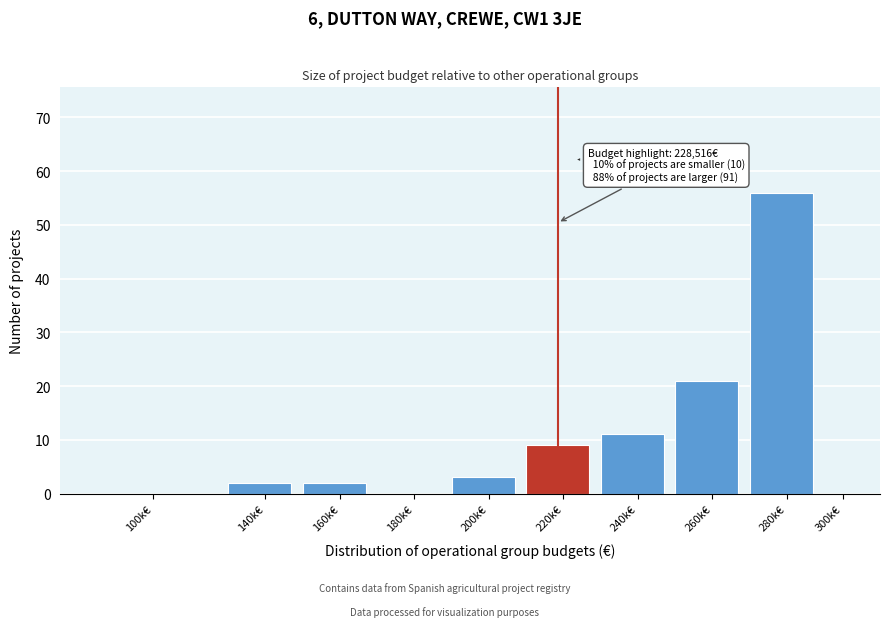

Reading left to right, list all the values displayed in this chart.

100k€=0	140k€=2	160k€=2	180k€=0	200k€=3	220k€=9	240k€=11	260k€=21	280k€=56	300k€=0